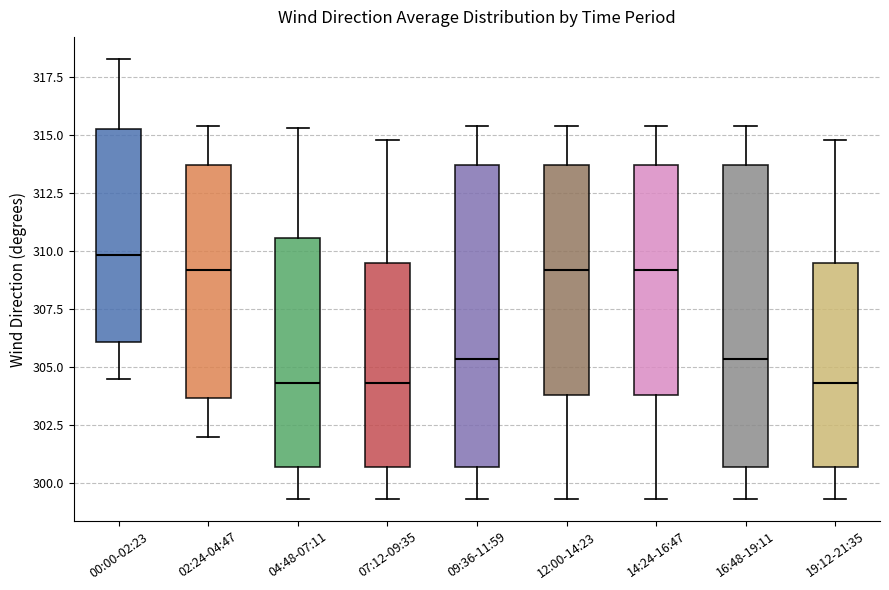

Reading left to right, read every box against the y-axis: the position of its median line, the range the box covers, and the ends of its whiskers. The values are not printed on the chart, so give them approximately, as read against the axis.

00:00-02:23: median 310.0, box 306.0 to 315.5, whiskers 304.5 to 318.5
02:24-04:47: median 309.0, box 303.5 to 313.5, whiskers 302.0 to 315.5
04:48-07:11: median 304.5, box 300.5 to 310.5, whiskers 299.5 to 315.5
07:12-09:35: median 304.5, box 300.5 to 309.5, whiskers 299.5 to 315.0
09:36-11:59: median 305.5, box 300.5 to 313.5, whiskers 299.5 to 315.5
12:00-14:23: median 309.0, box 304.0 to 313.5, whiskers 299.5 to 315.5
14:24-16:47: median 309.0, box 304.0 to 313.5, whiskers 299.5 to 315.5
16:48-19:11: median 305.5, box 300.5 to 313.5, whiskers 299.5 to 315.5
19:12-21:35: median 304.5, box 300.5 to 309.5, whiskers 299.5 to 315.0